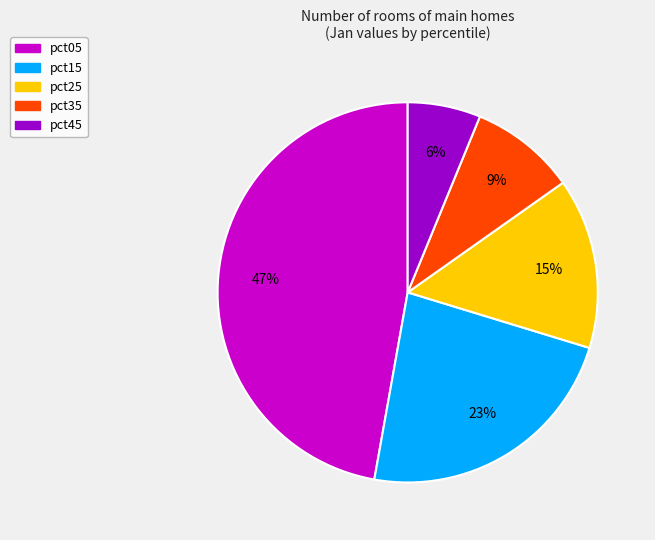

Which category has the smallest portion of the pie?

pct45